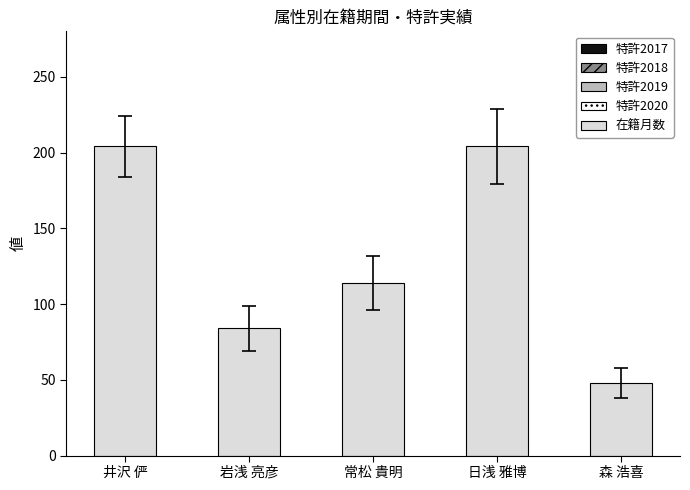

Which has a higher value, 日浅 雅博 or 森 浩喜?

日浅 雅博